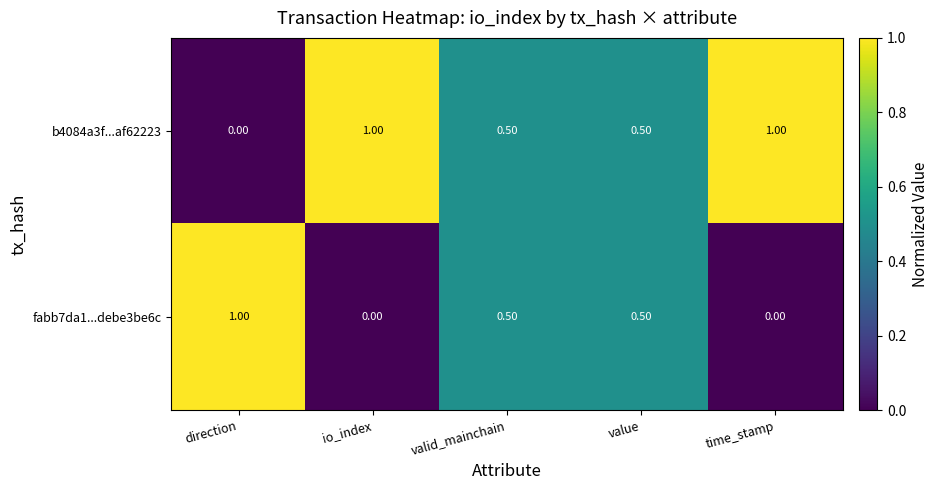

How many values in the fabb7da1...debe3be6c series exceed 0?

3